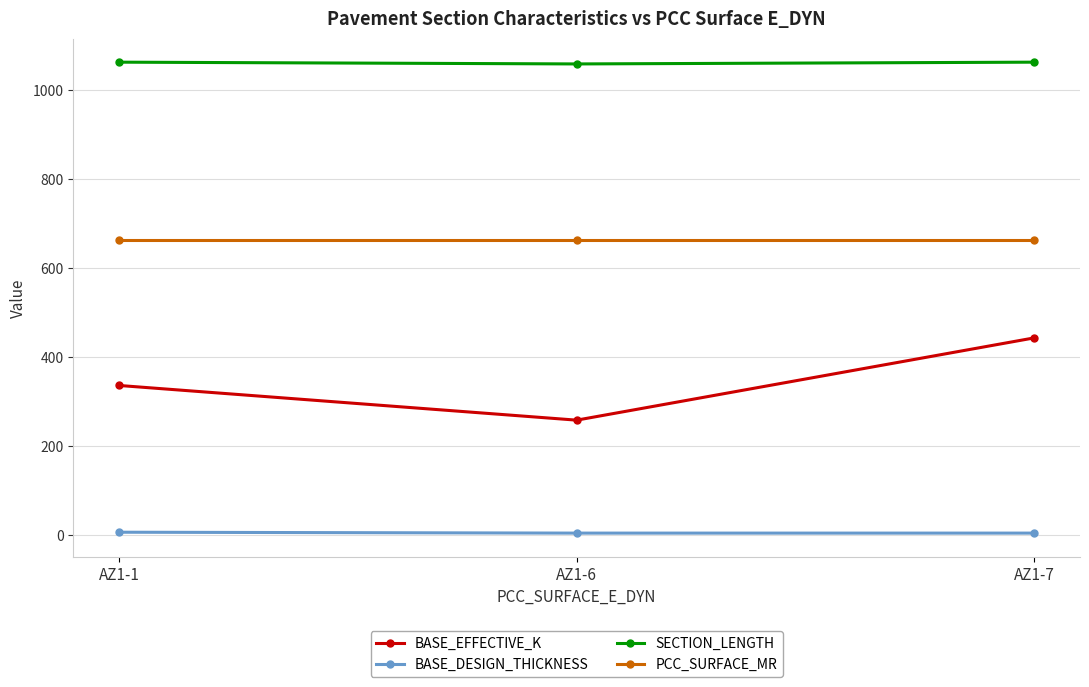

Which series has the widest spread of values?

BASE_EFFECTIVE_K